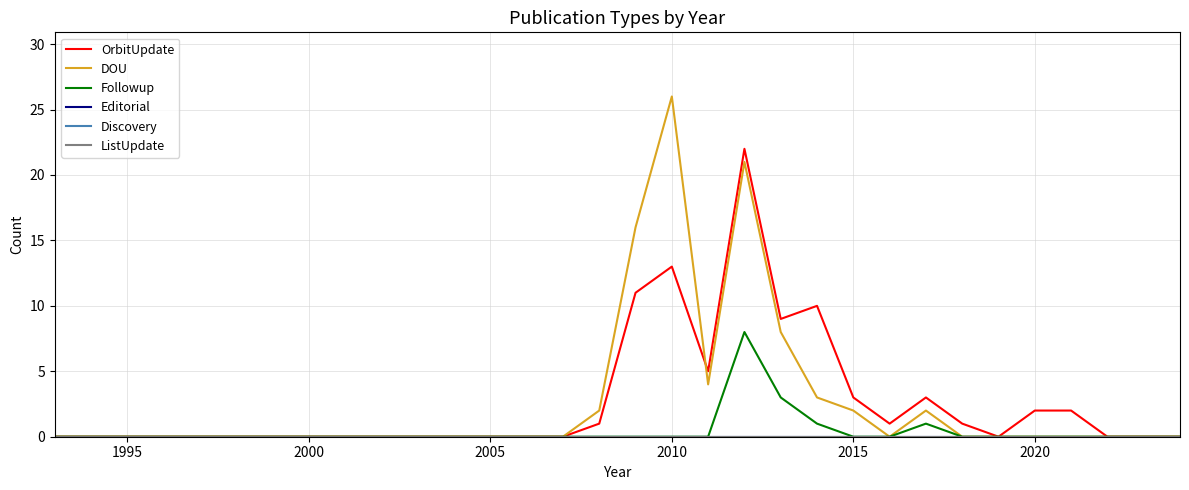

What is the difference between the maximum and minimum values in the OrbitUpdate series?

22